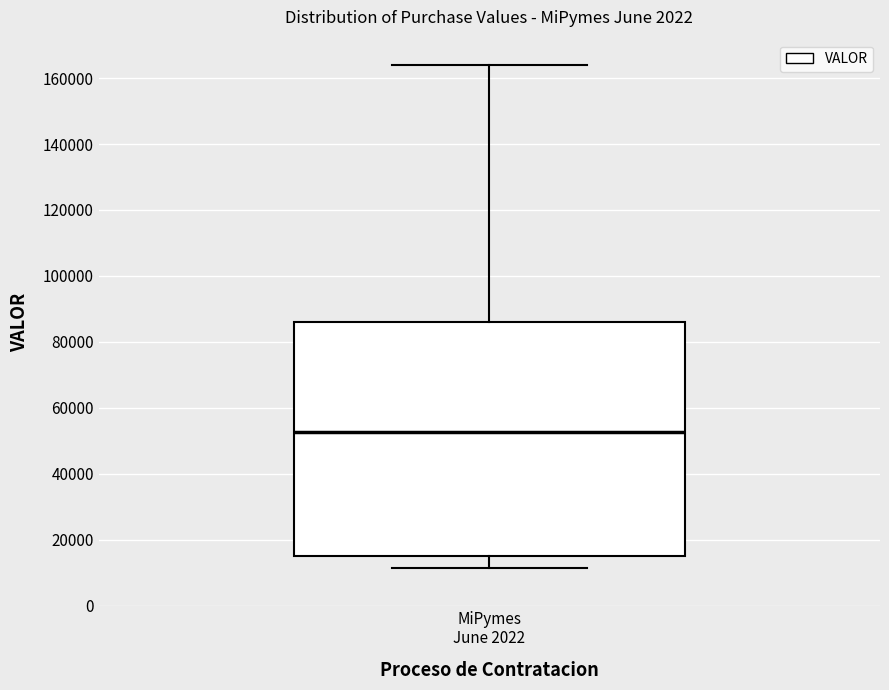

Transcribe this box plot: give where the median line is, the range the box spans, and where the two whiskers end, as read against the y-axis. The values are not printed on the chart, so give them approximately, as read against the axis.

median 52000, box 16000 to 86000, whiskers 12000 to 164000